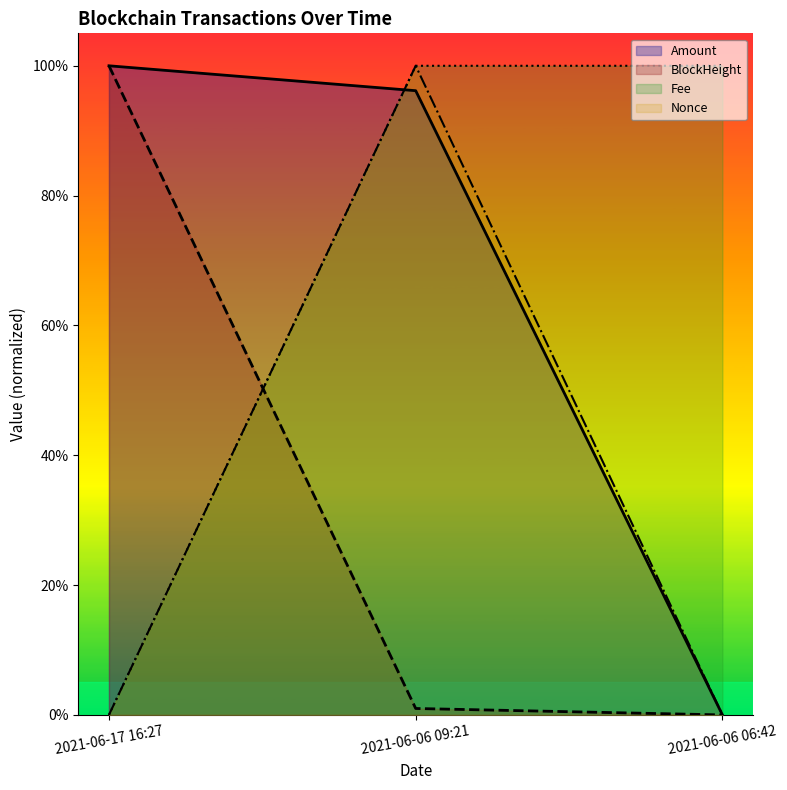

What are all the series names shown in the legend?

Amount, BlockHeight, Fee, Nonce